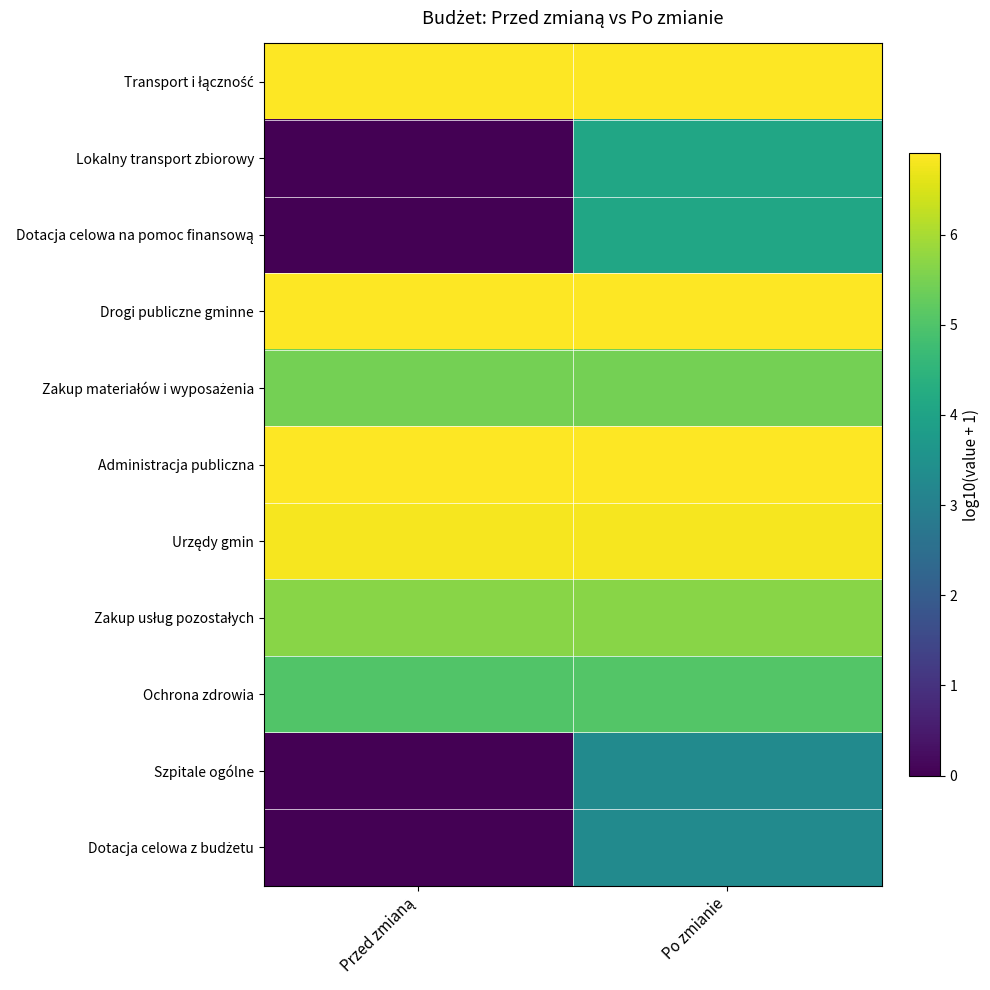

At which category is the sum across all series the highest?

Po zmianie